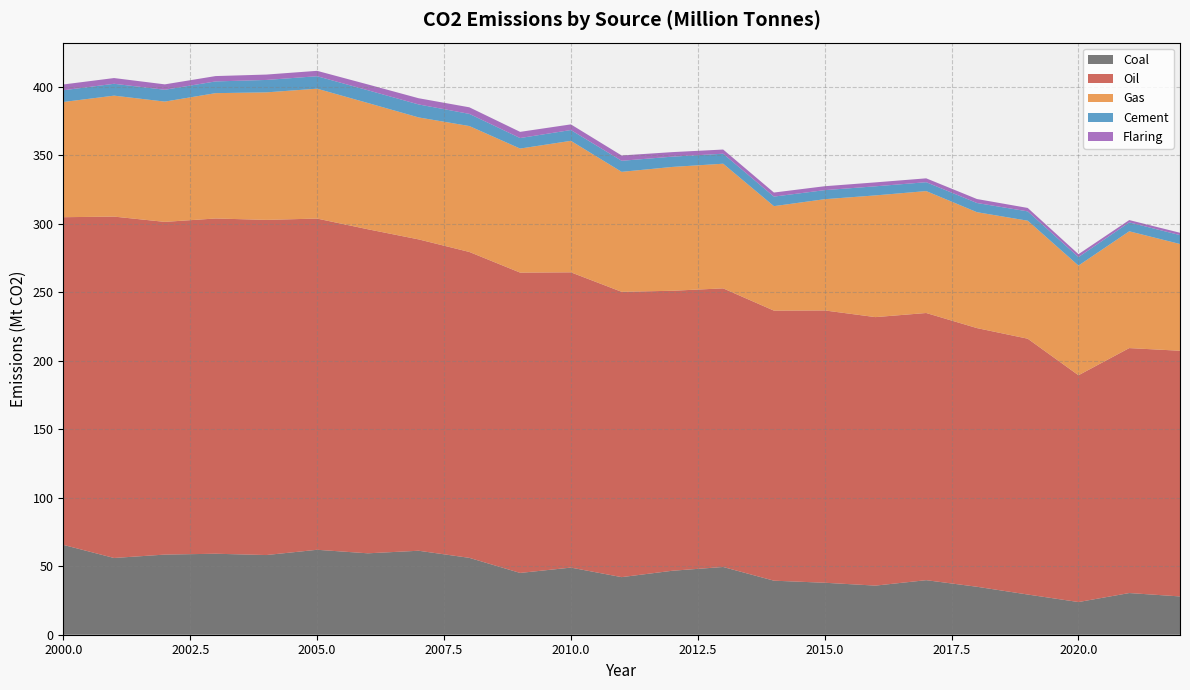

Reading left to right, transcribe all the data shown in this chart.

Coal: 65.6	56.0	58.5	59.1	58.2	62.0	59.4	61.3	56.1	45.1	49.0	42.0	46.7	49.4	39.4	37.9	35.9	39.8	35.0	29.3	23.9	30.4	28.0
Oil: 239.2	249.2	242.9	244.7	244.7	241.8	236.6	227.3	223.3	219.2	215.6	208.3	204.4	203.4	197.1	198.8	196.0	195.0	188.8	186.8	165.6	178.8	179.3
Gas: 84.1	88.3	87.8	91.5	93.1	94.8	92.2	89.0	91.9	90.6	96.0	87.6	90.4	91.0	76.3	81.2	88.9	89.0	84.6	86.1	80.1	85.3	77.9
Cement: 8.6	8.7	8.6	8.6	9.1	9.1	9.3	9.5	8.9	7.7	7.9	8.1	7.5	7.3	7.0	6.6	6.6	6.5	6.7	6.8	6.2	6.5	6.5
Flaring: 4.2	4.2	3.9	3.9	3.9	3.9	4.2	4.5	4.8	4.5	4.1	3.9	3.3	3.1	3.0	2.9	2.9	2.8	2.9	2.5	2.1	1.7	1.7